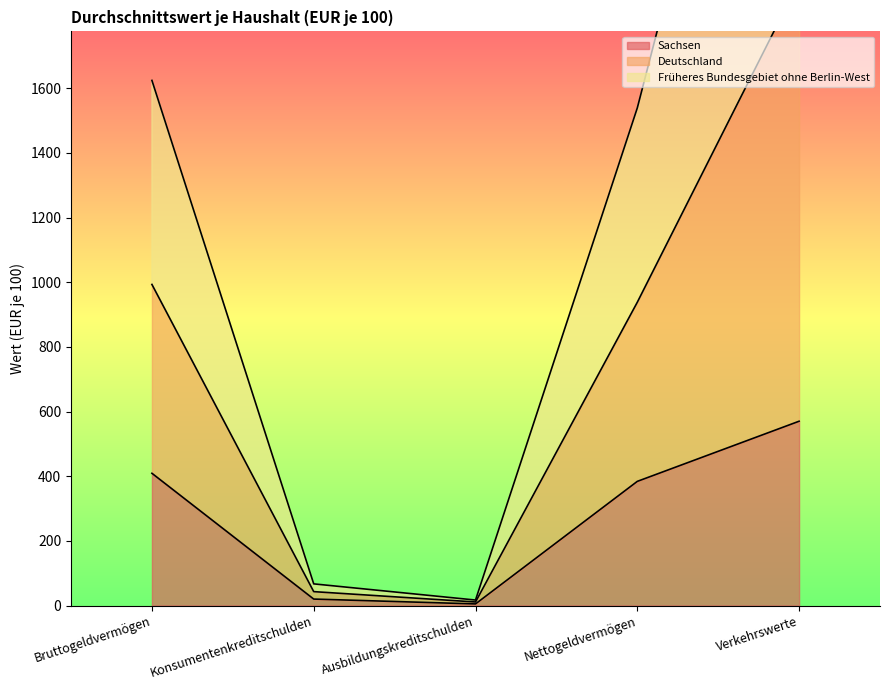

How many lines are shown in the chart?

3